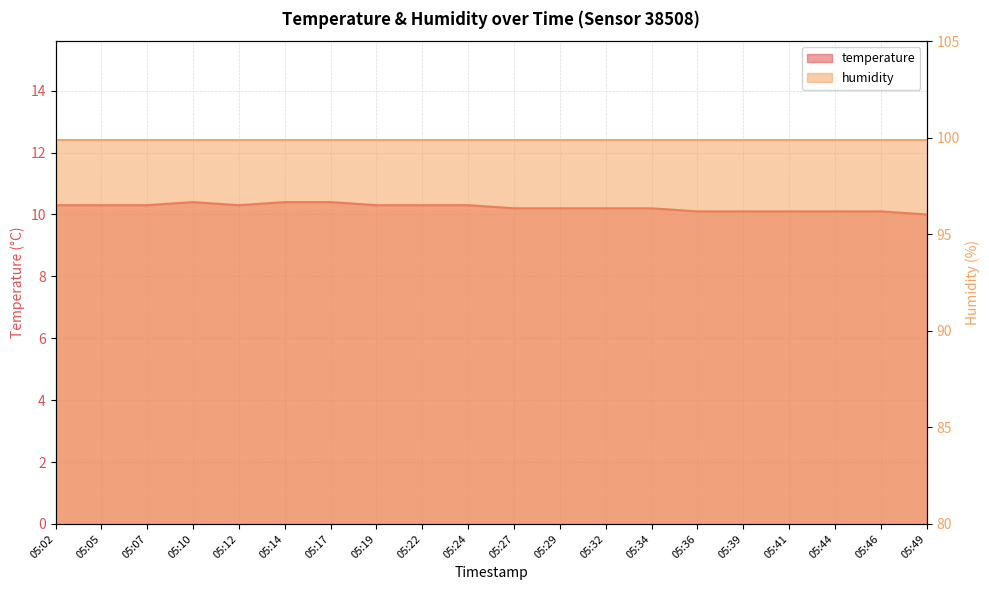

Which label corresponds to the largest value in the chart?

05:10